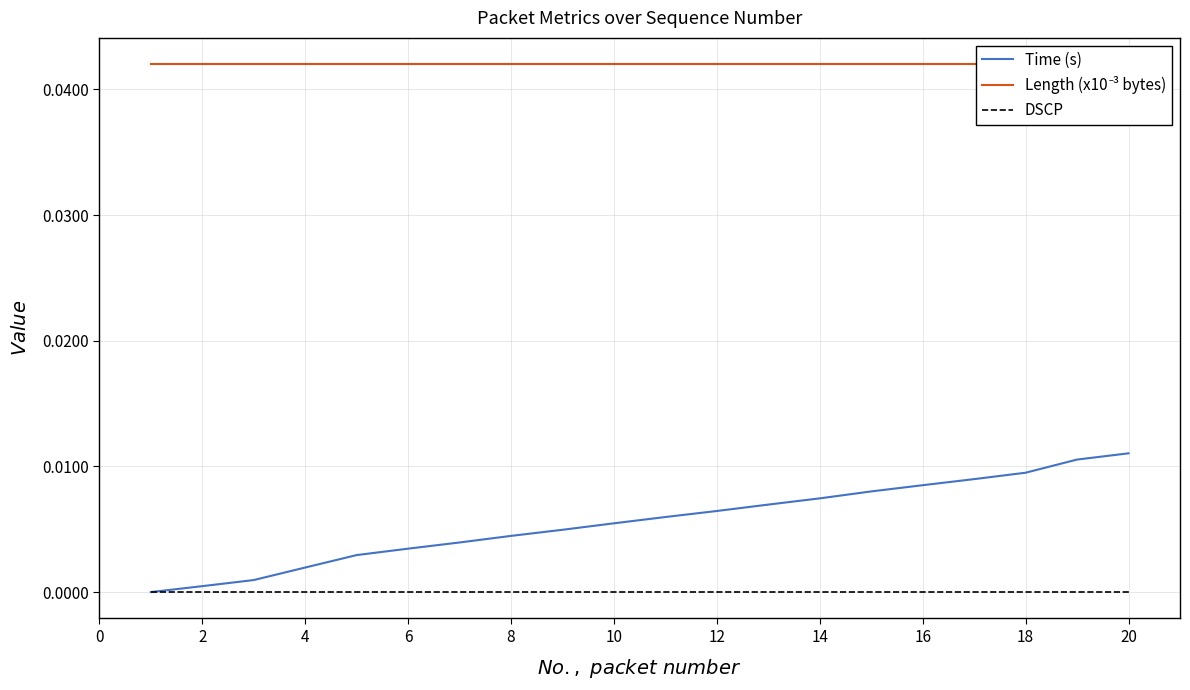

The DSCP series shows 0.0 at 16. True or false?

True